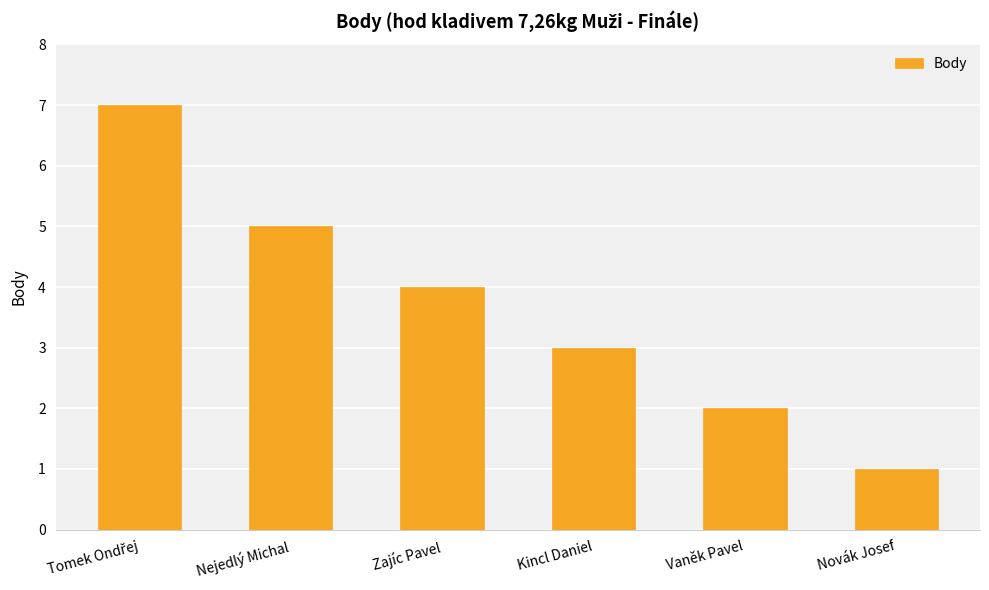

Approximately how many times larger is the value at Kincl Daniel compared to Vaněk Pavel?

1.5